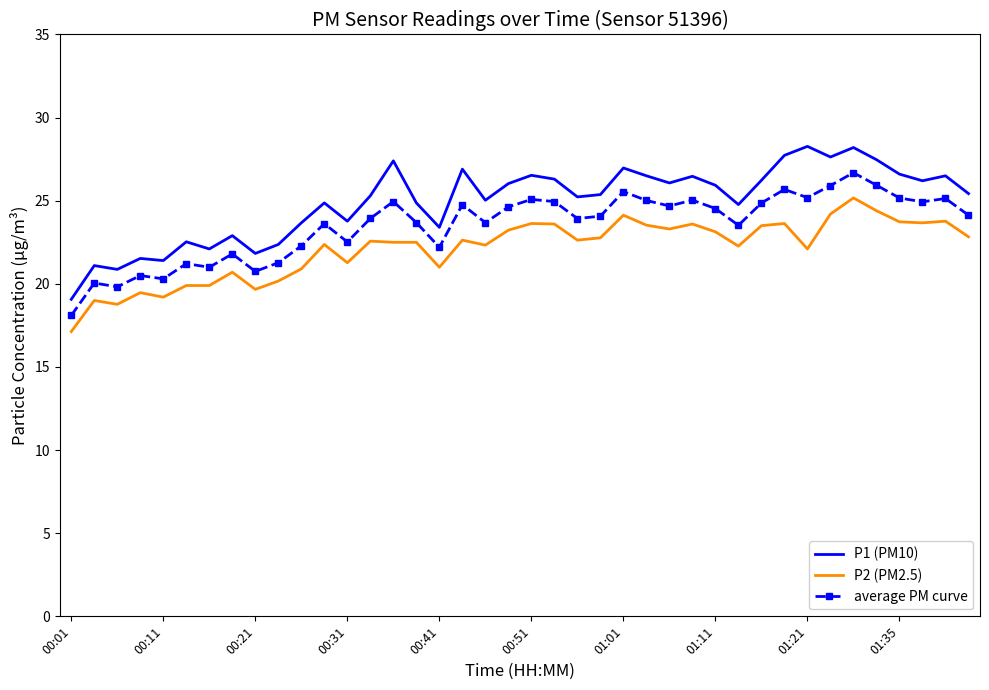

What is the average value of the average PM curve series?

23.5